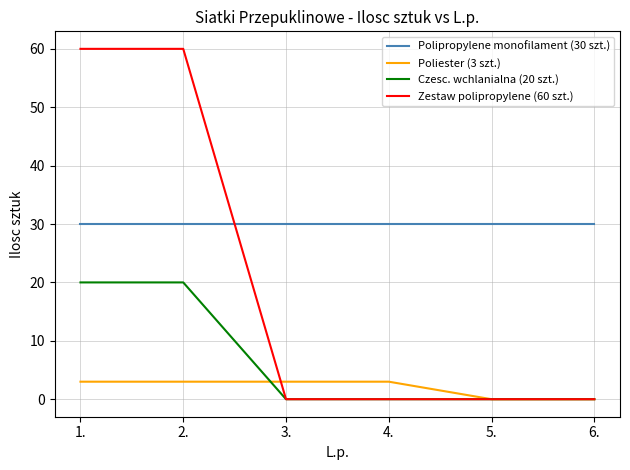

Is the value of Zestaw polipropylene (60 szt.) at 4. greater than the value of Polipropylene monofilament (30 szt.) at 3.?

No